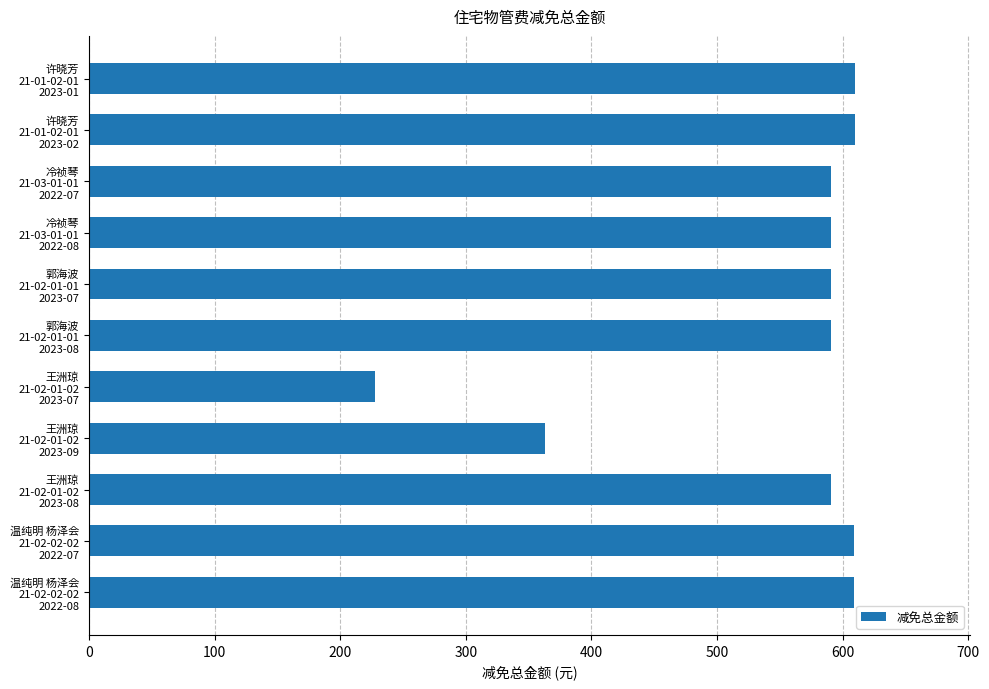

What is the sum of all values?

5983.9